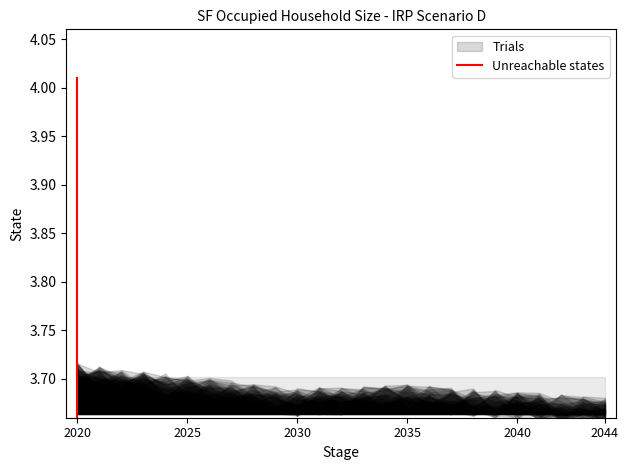

Does the chart display data point markers on the line(s)?

No